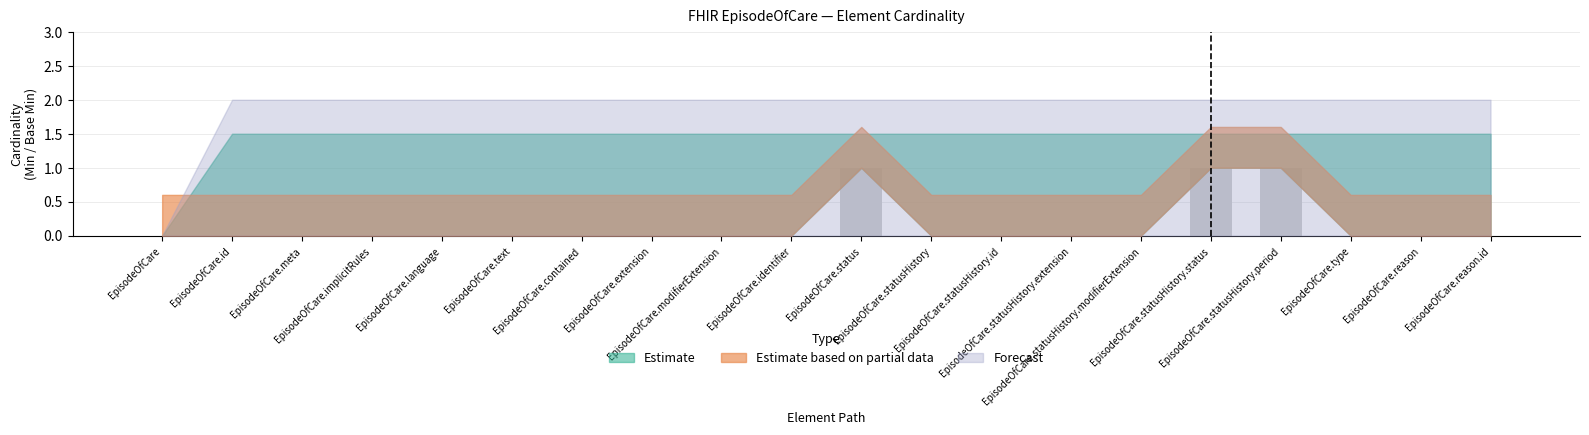

Count the number of data series in this chart.

1